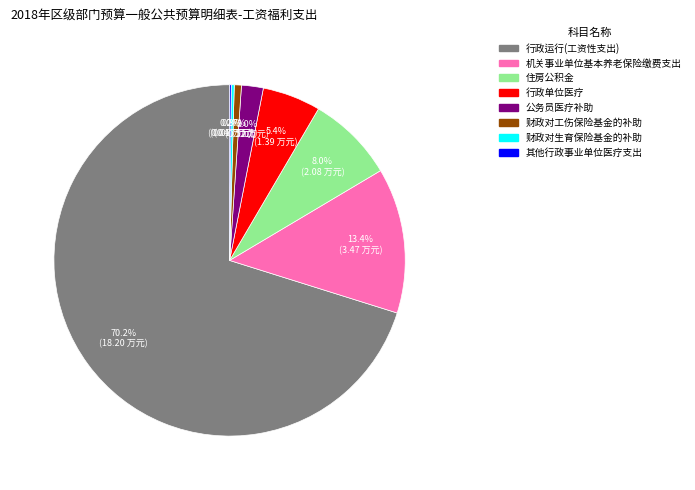

What percentage is the 机关事业单位基本养老保险缴费支出 slice, to the nearest percent?

13%